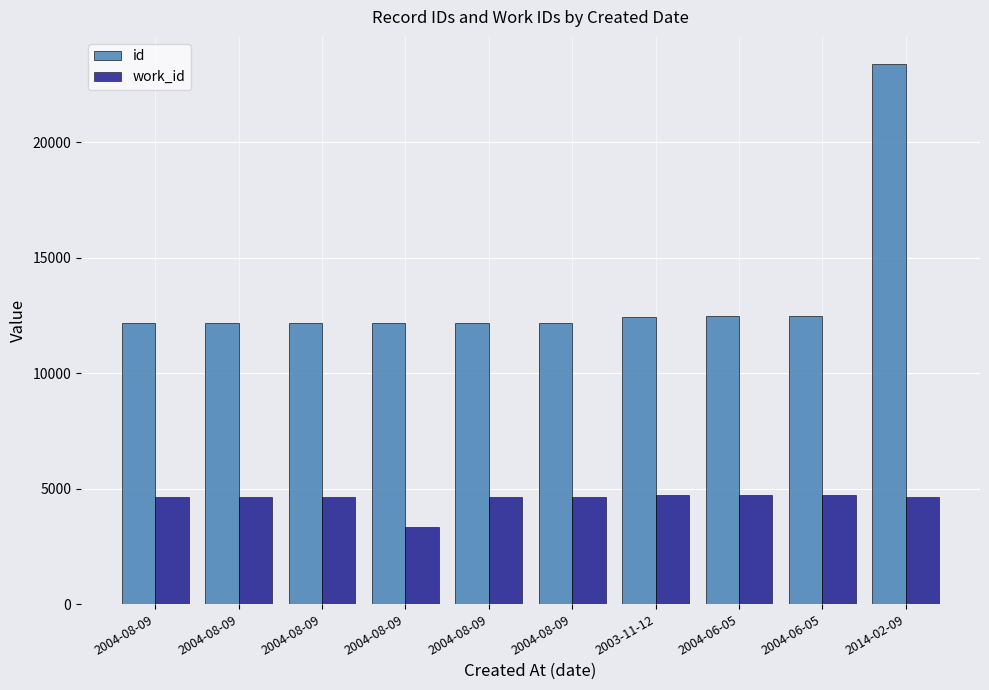

Does the chart contain any negative values?

No